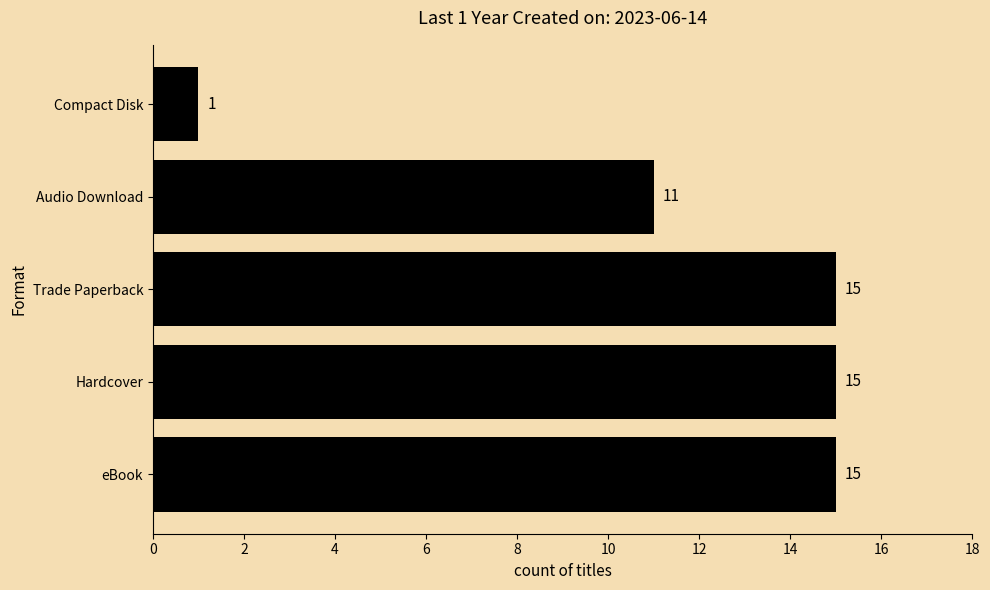

Reading top to bottom, transcribe all the data shown in this chart.

Compact Disk=1	Audio Download=11	Trade Paperback=15	Hardcover=15	eBook=15